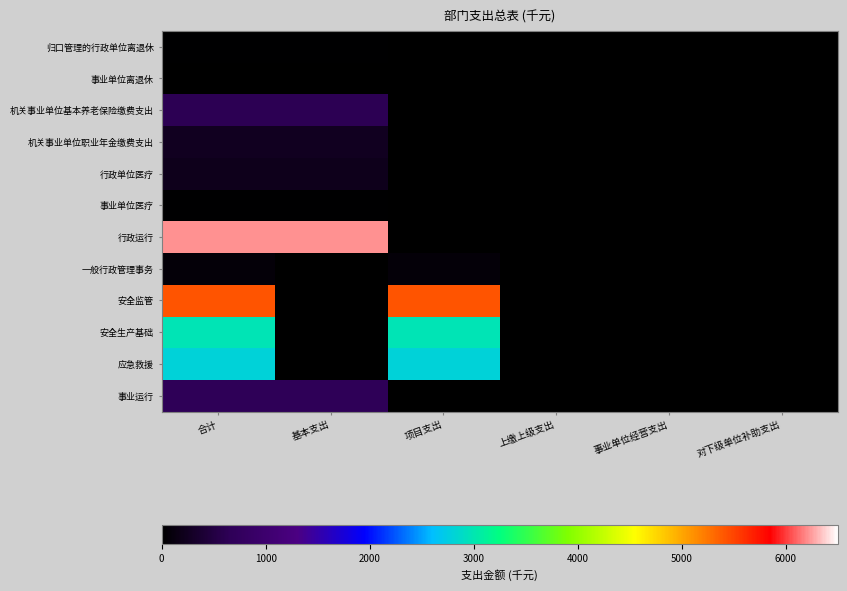

List the series in order of their peak value, highest first.

行政运行, 安全监管, 安全生产基础, 应急救援, 事业运行, 机关事业单位基本养老保险缴费支出, 机关事业单位职业年金缴费支出, 行政单位医疗, 一般行政管理事务, 归口管理的行政单位离退休, 事业单位医疗, 事业单位离退休